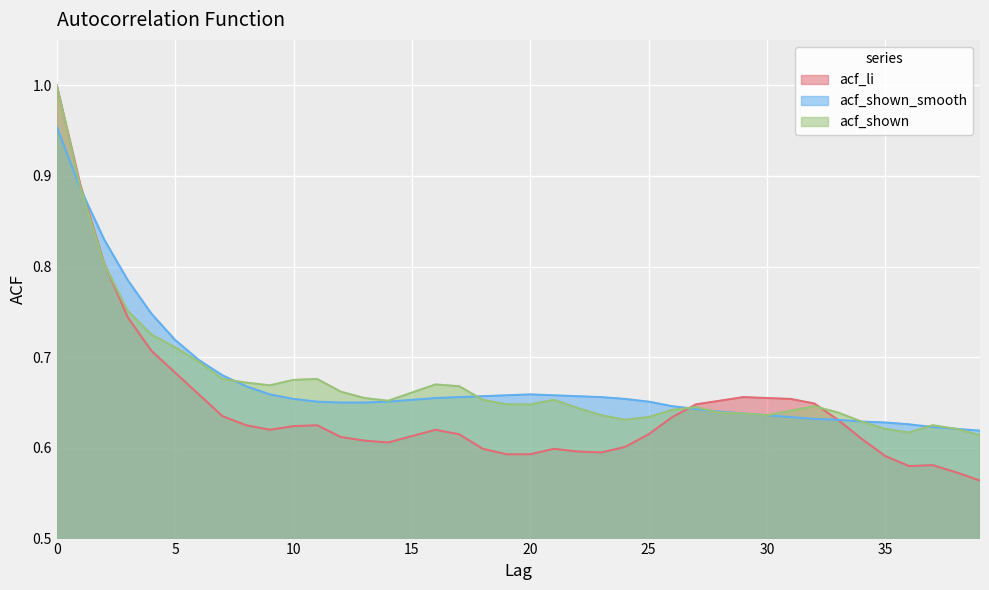

Read the acf_li value at 23.

0.6